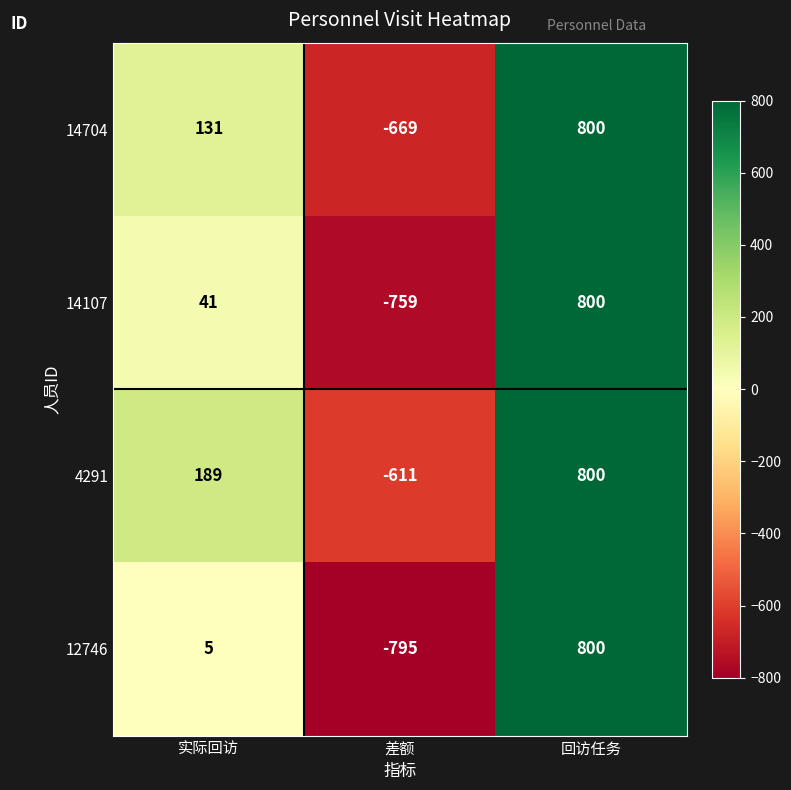

Which series has the largest total across all categories?

4291